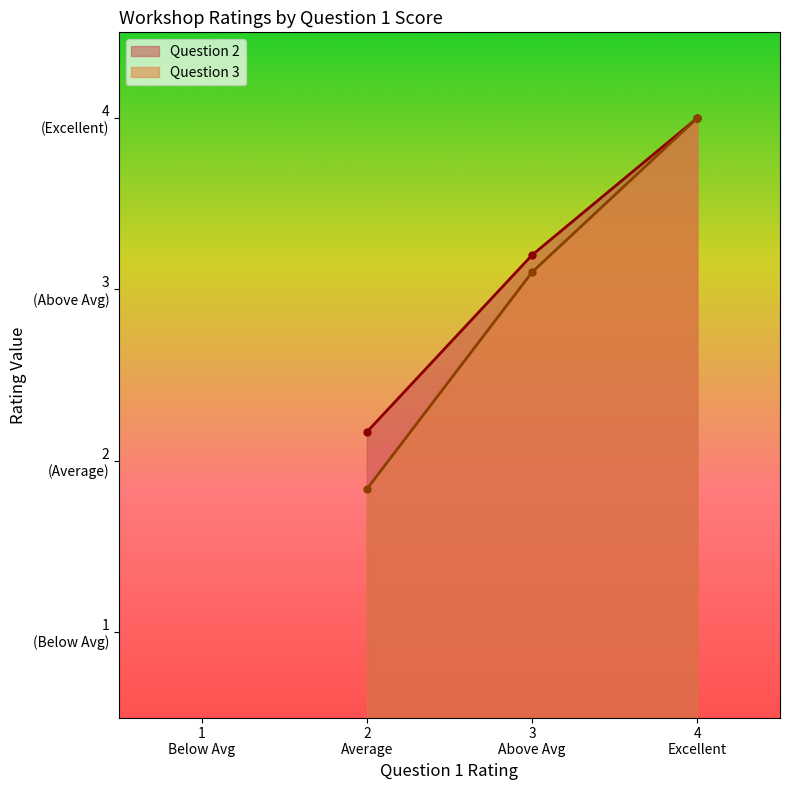

True or false: Question 3 and Question 2 intersect in this chart.

False